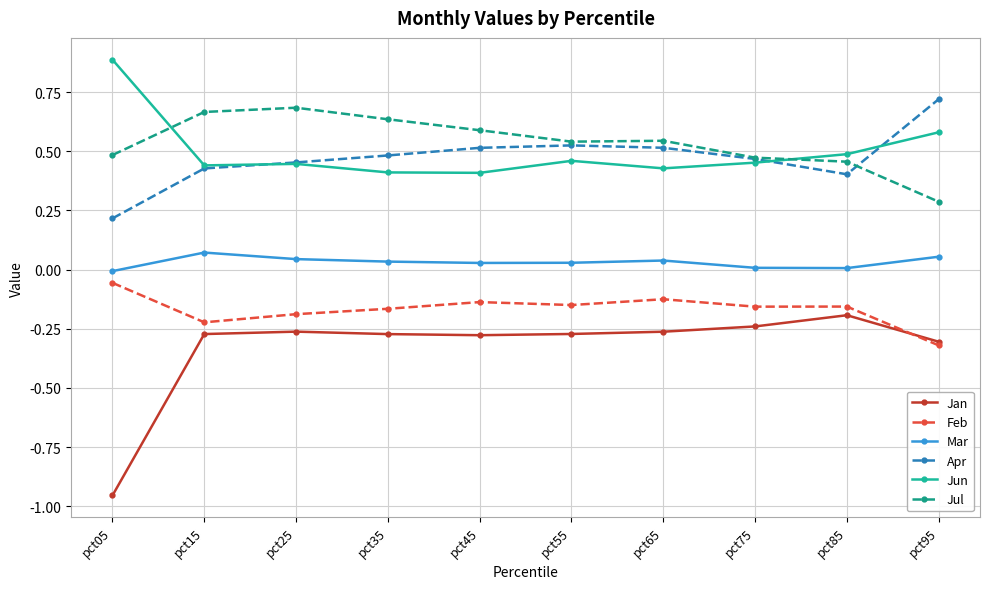

What are all the series names shown in the legend?

Jan, Feb, Mar, Apr, Jun, Jul